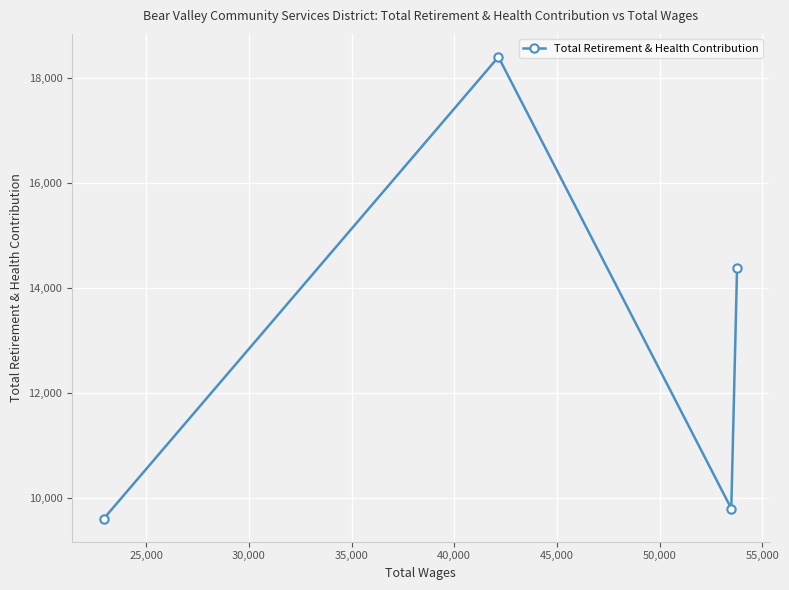

Reading left to right, list all the values displayed in this chart.

9607	18409	9798	14392